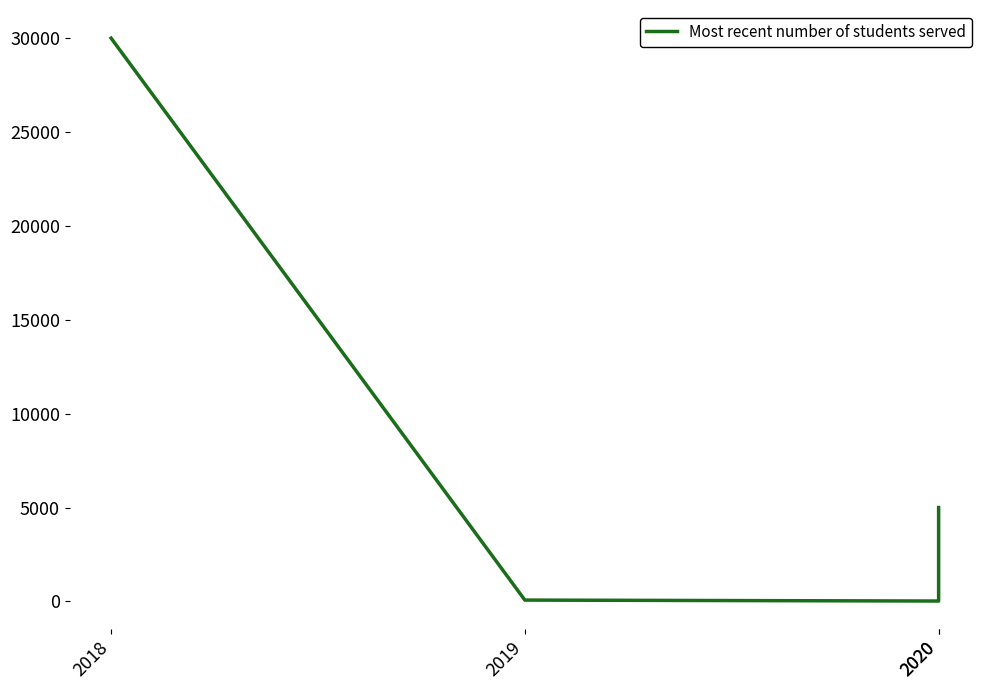

Where is the data nearest to the value 15010?

2020